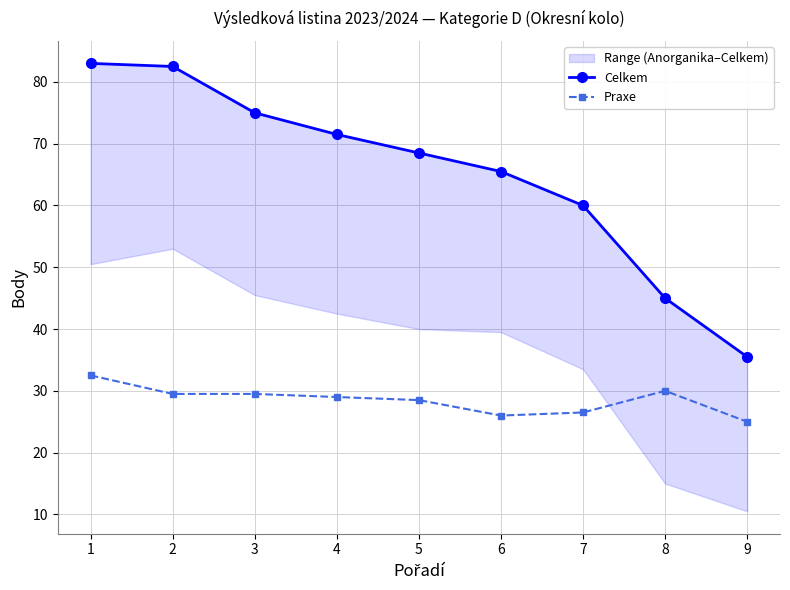

Does the chart have visible grid lines?

Yes